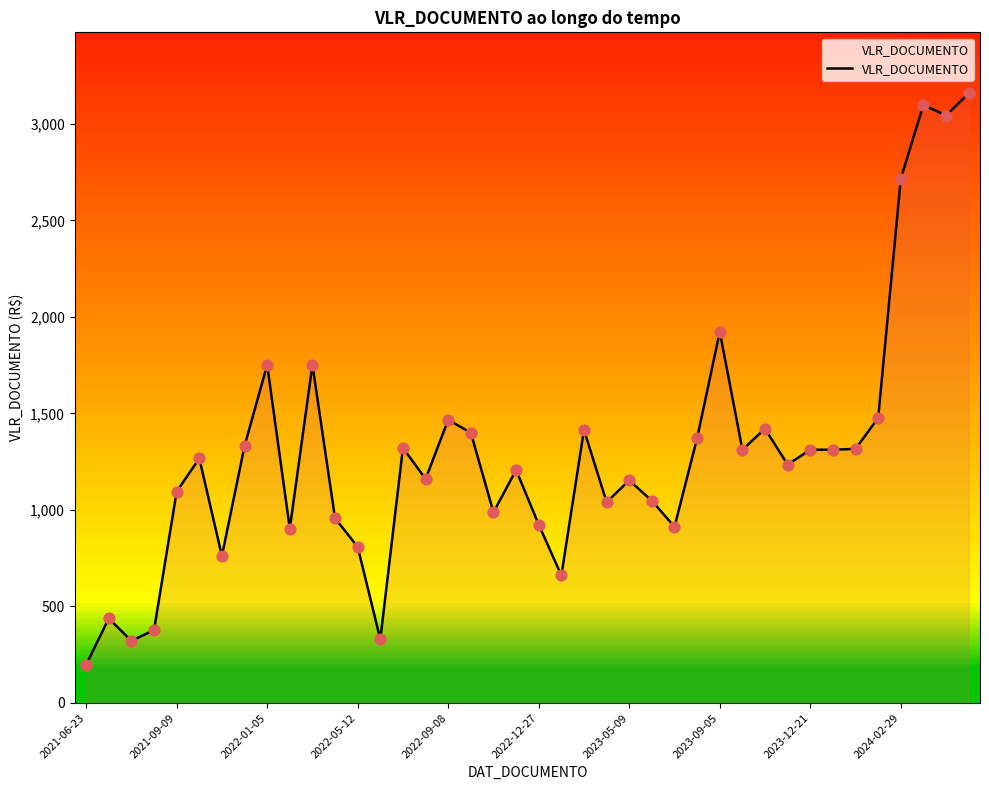

What is the minimum value shown in the chart?

198.0